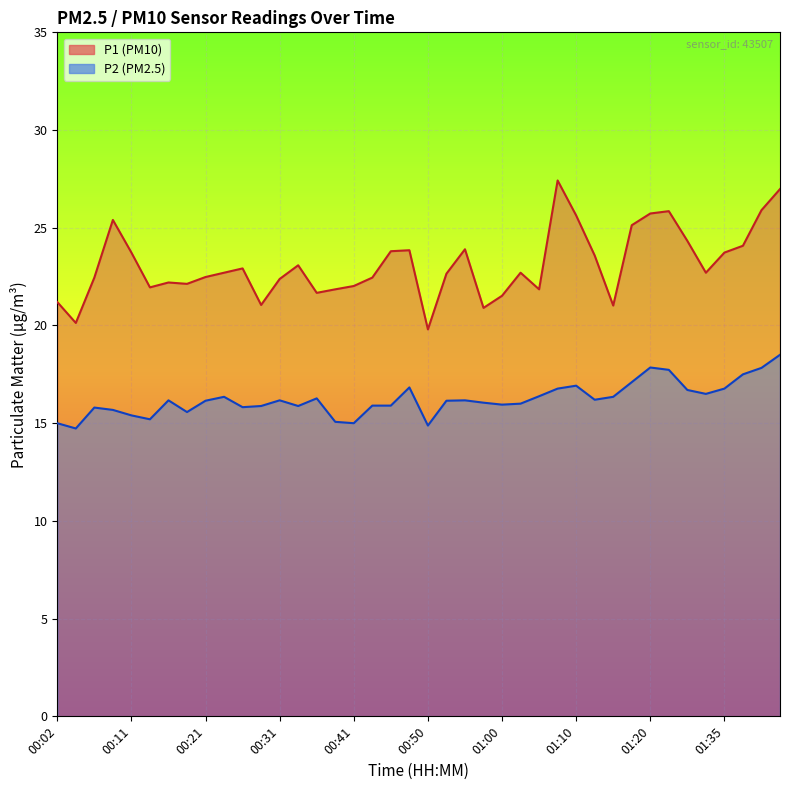

What are all the series names shown in the legend?

P1, P2